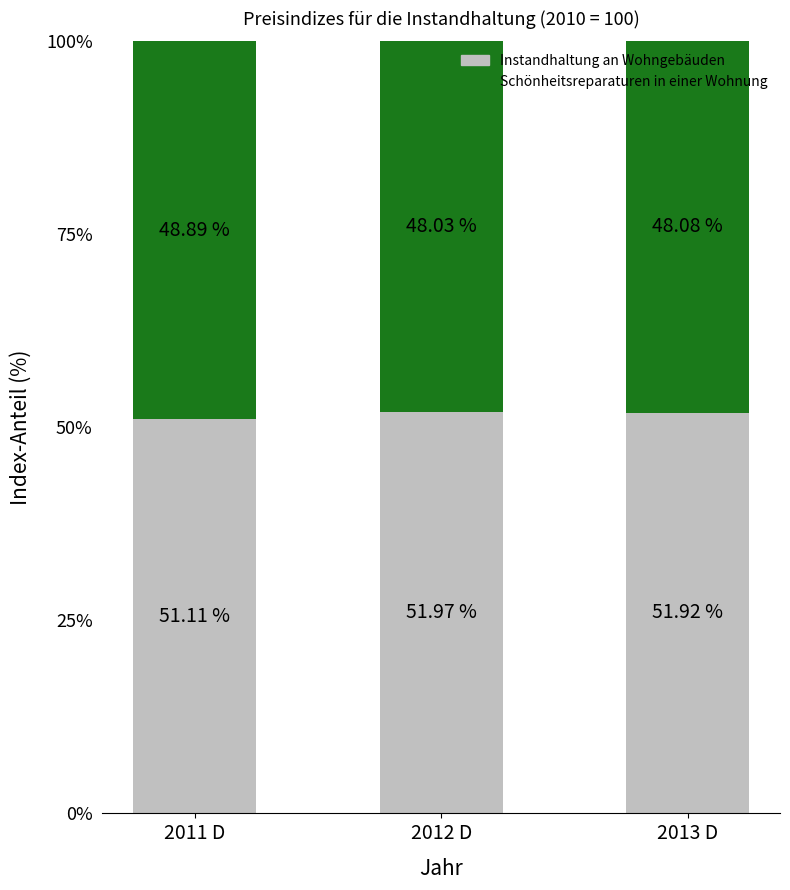

What is the sum of all Instandhaltung an Wohngebäuden values?

155.0